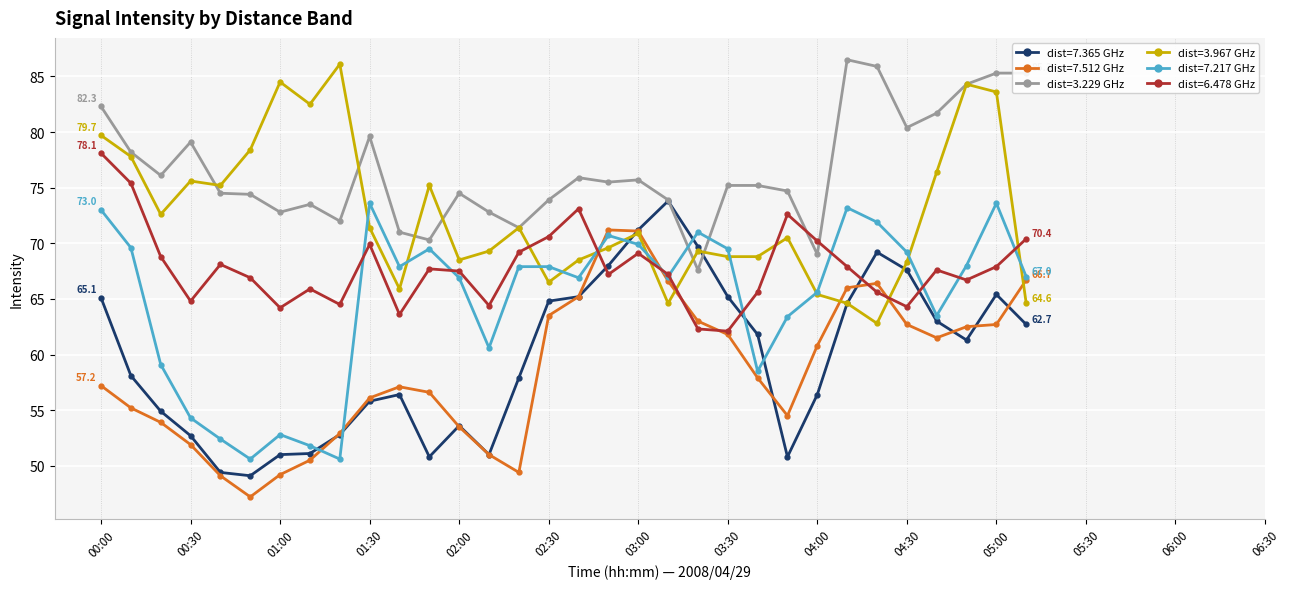

Which series has the largest total across all categories?

dist=3.229 GHz